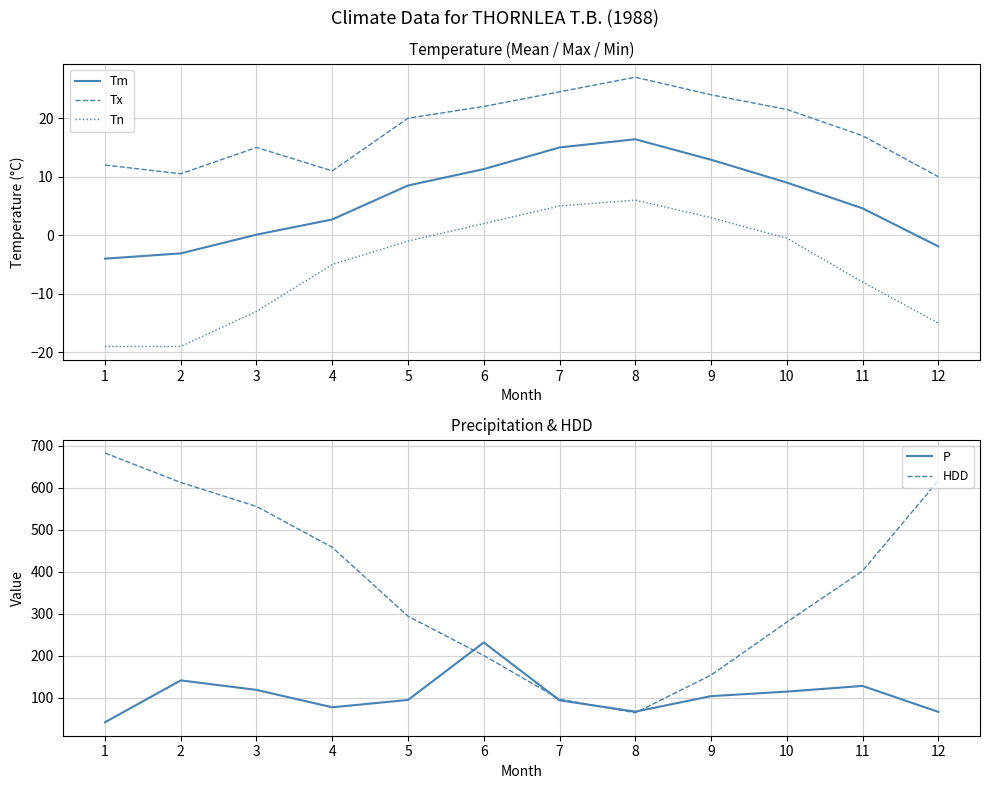

At which label does Tm first exceed 8?

5